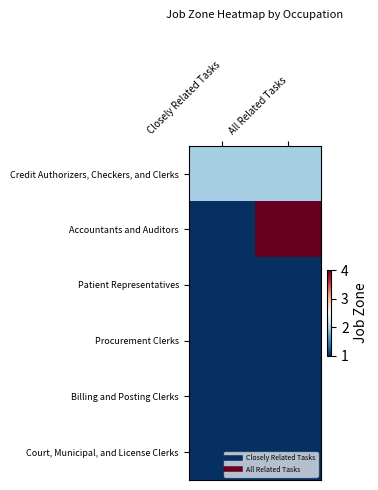

Reading left to right, list all the values displayed in this chart.

Credit Authorizers, Checkers, and Clerks: Closely Related Tasks=2	All Related Tasks=2
Accountants and Auditors: Closely Related Tasks=1	All Related Tasks=4
Patient Representatives: Closely Related Tasks=1	All Related Tasks=1
Procurement Clerks: Closely Related Tasks=1	All Related Tasks=1
Billing and Posting Clerks: Closely Related Tasks=1	All Related Tasks=1
Court, Municipal, and License Clerks: Closely Related Tasks=1	All Related Tasks=1